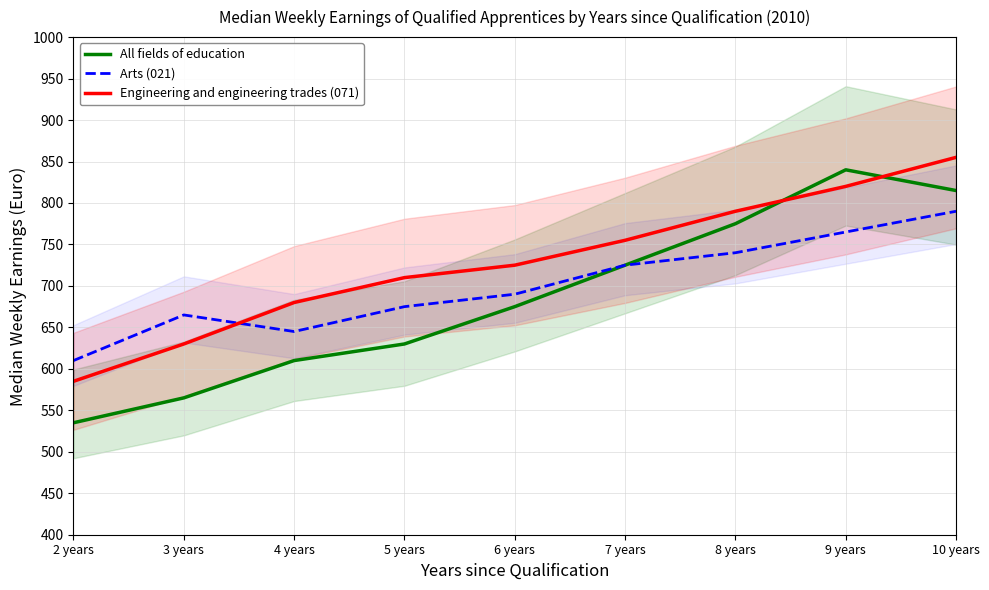

What is the value of the All fields of education point at the 9th from the left?

815